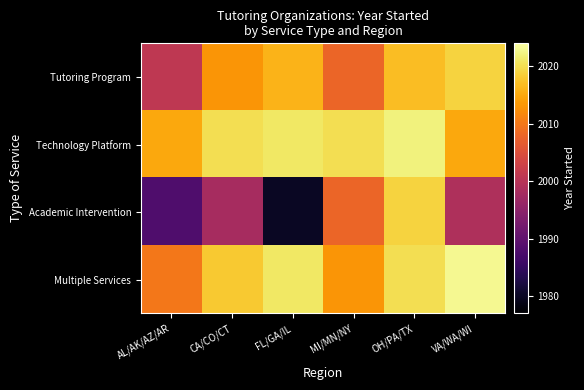

Which series has the largest total across all categories?

Technology Platform